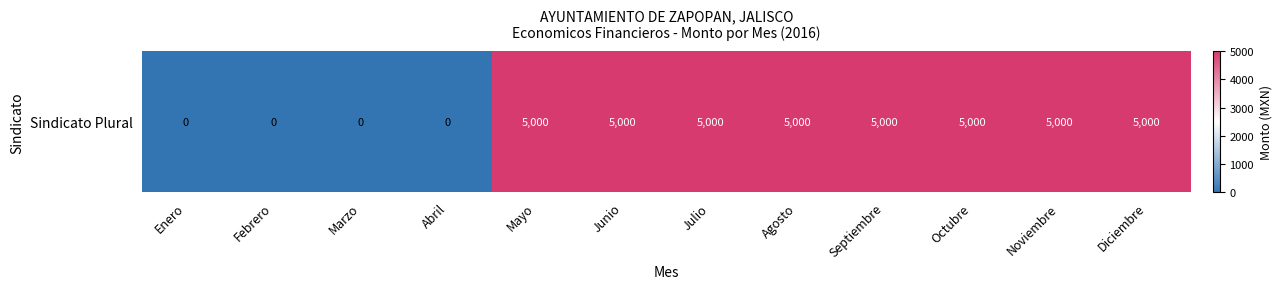

What is the ratio of the value at Junio to the value at Noviembre?

1.0